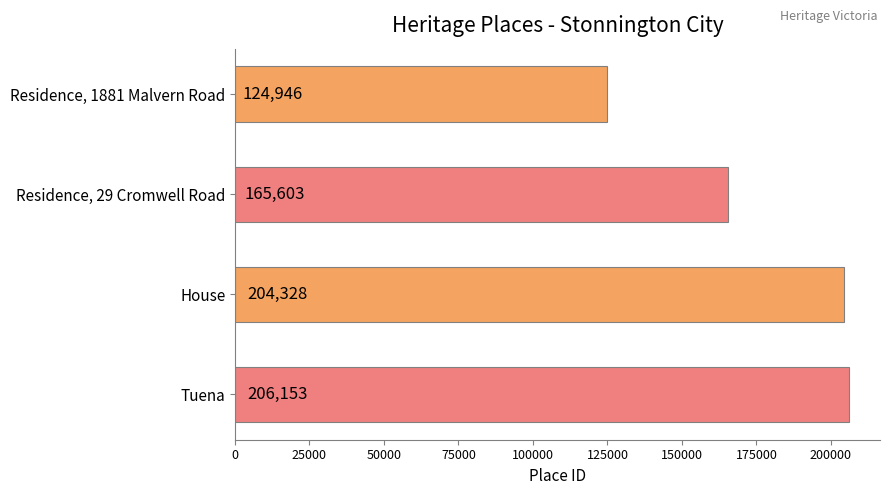

List the labels in order of value, smallest first.

Residence, 1881 Malvern Road, Residence, 29 Cromwell Road, House, Tuena